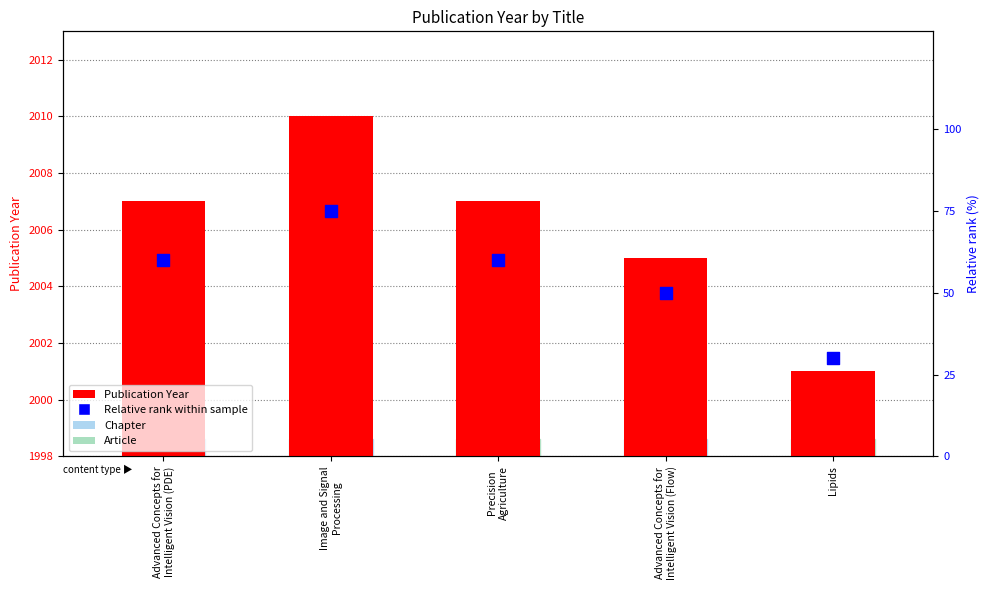

What are all the series names shown in the legend?

Publication Year, Relative rank within sample